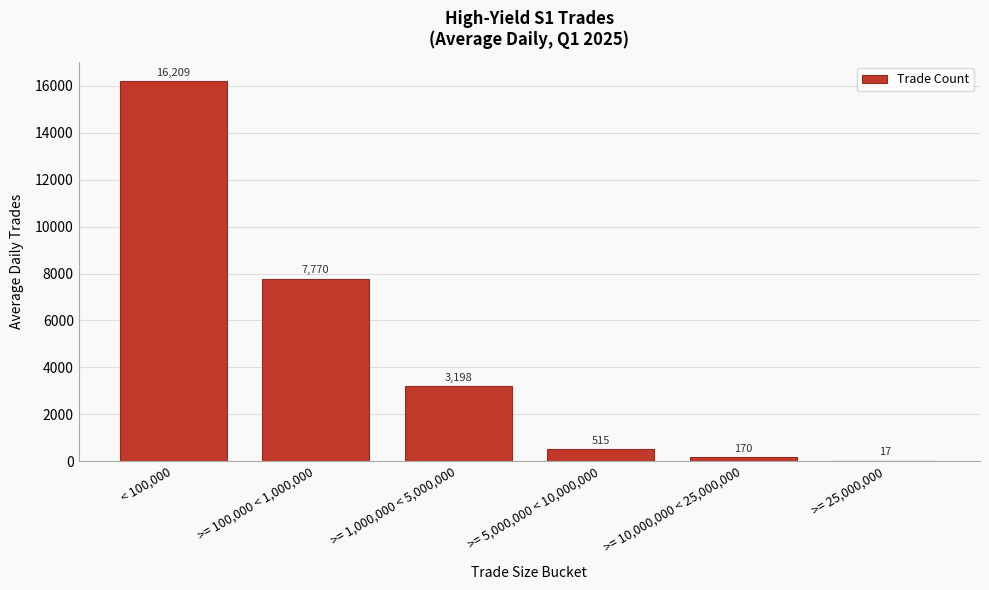

True or false: the data shows 1414.0 at >= 1,000,000 < 5,000,000.

False